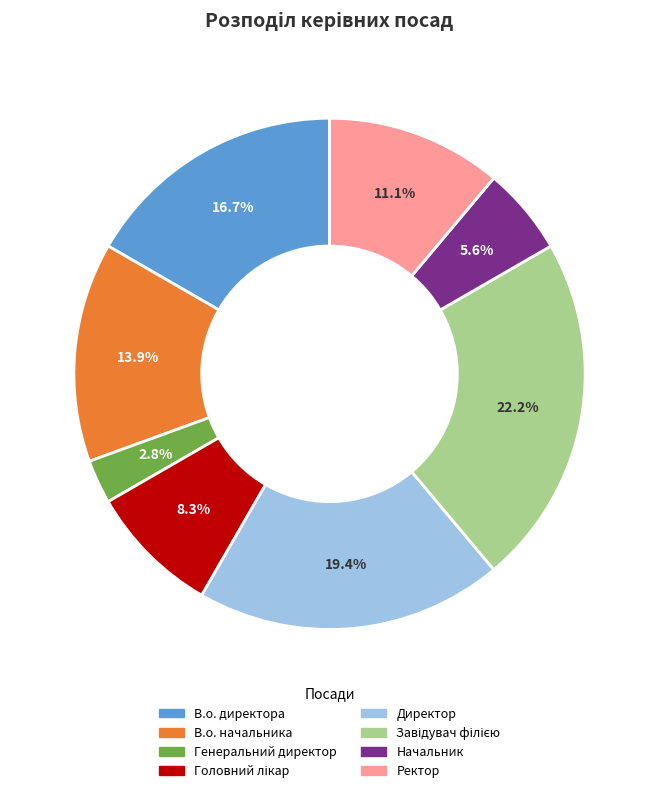

What is the smallest slice in the pie chart?

Генеральний директор